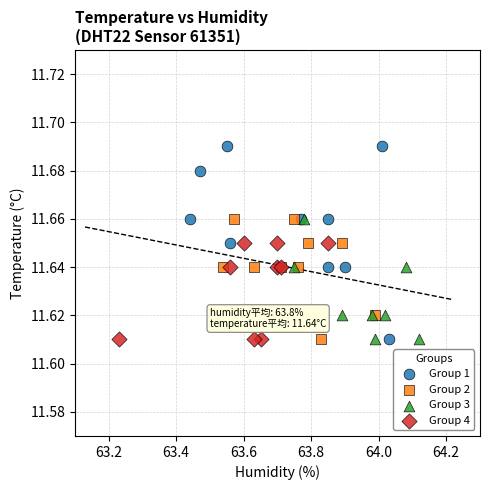

Which series has the widest spread of Y values?

Group 1